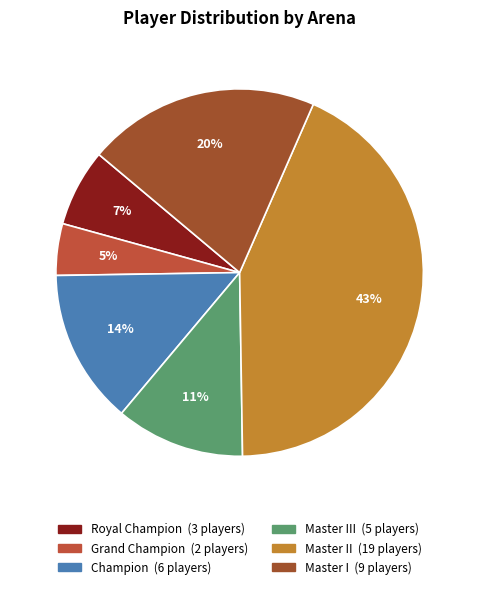

Count the number of slices in the pie.

6